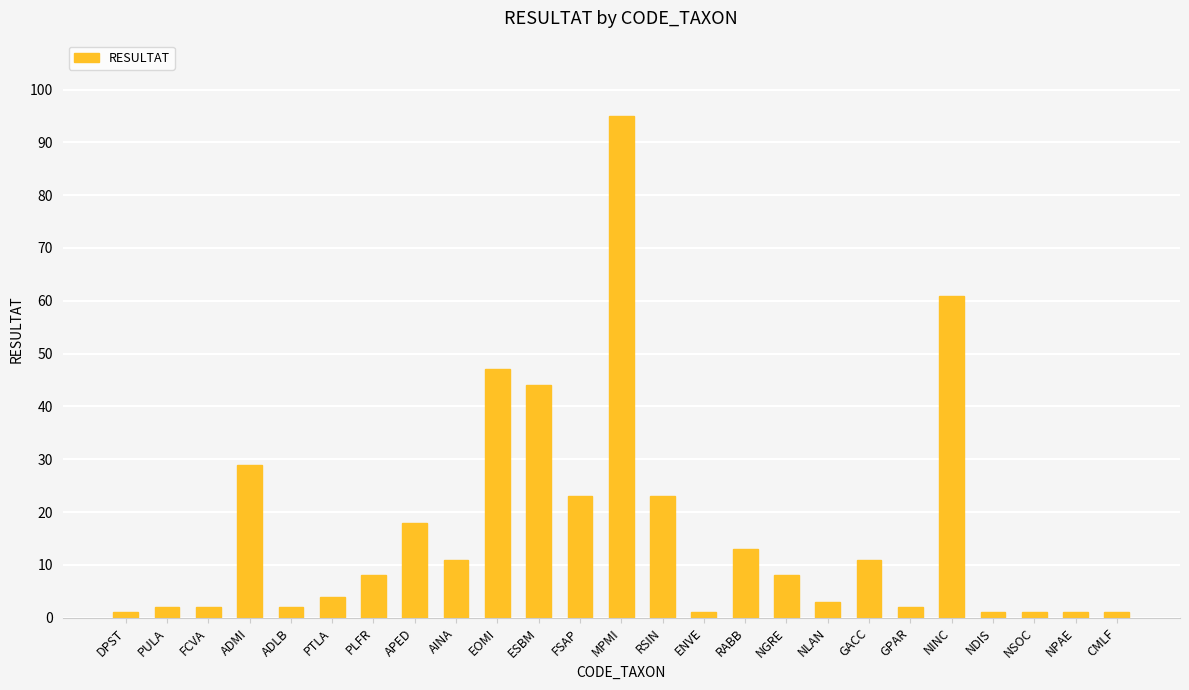

The value at EOMI is 47. True or false?

True